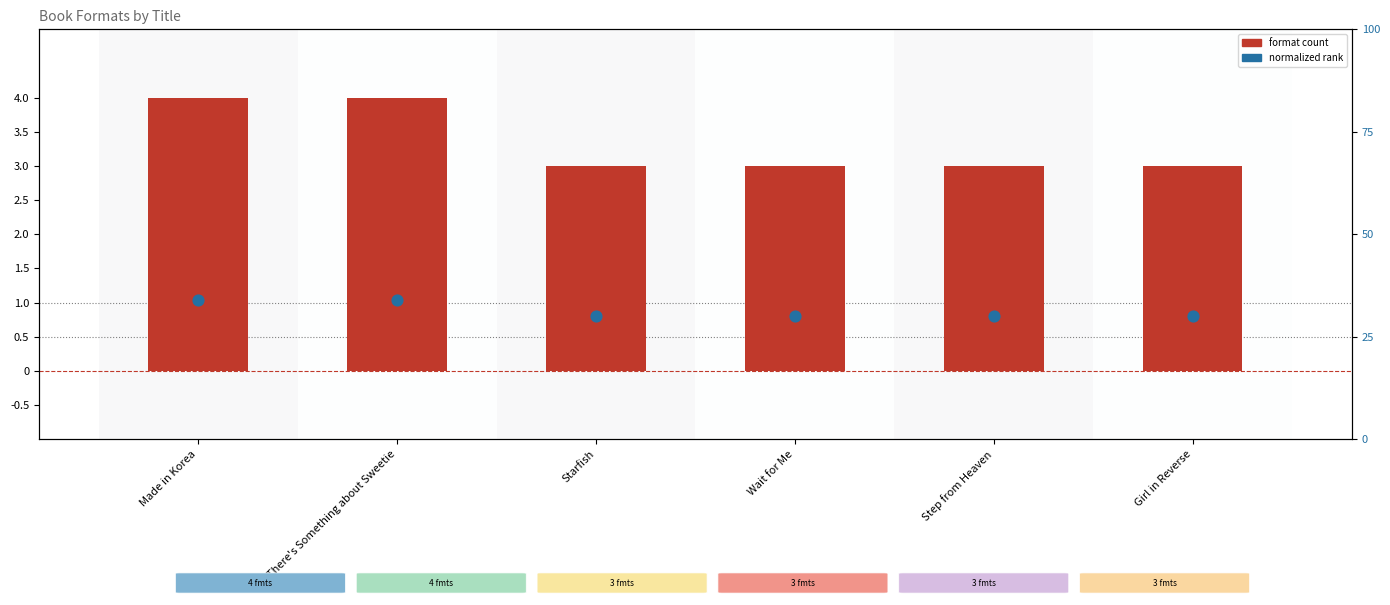

At which category is the sum across all series the highest?

Made in Korea